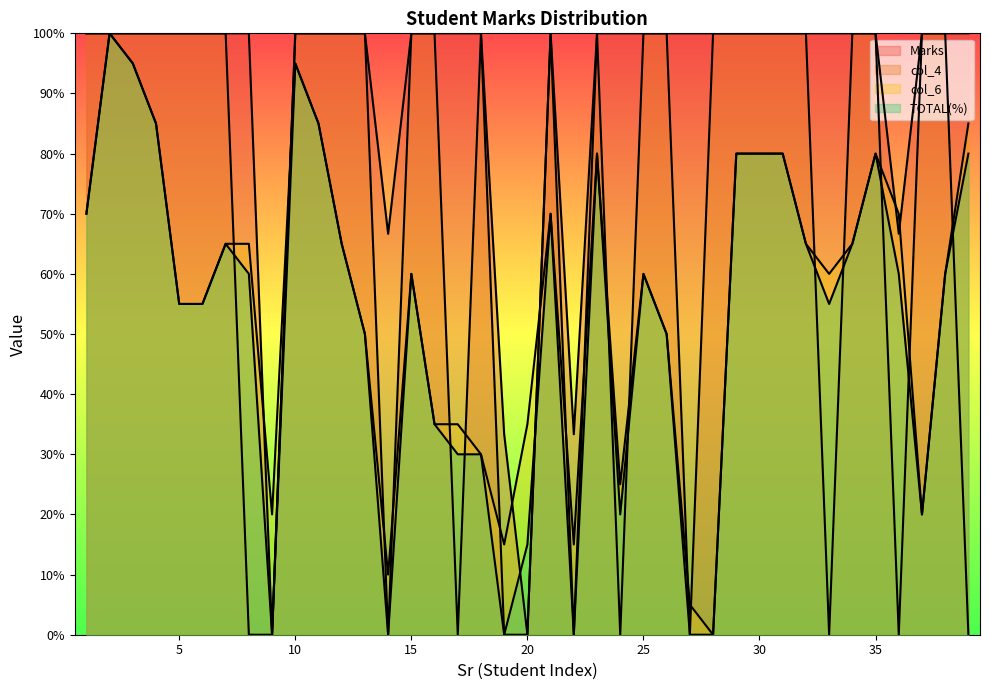

What is the difference between the col_6 values at 22 and 6?

0.4